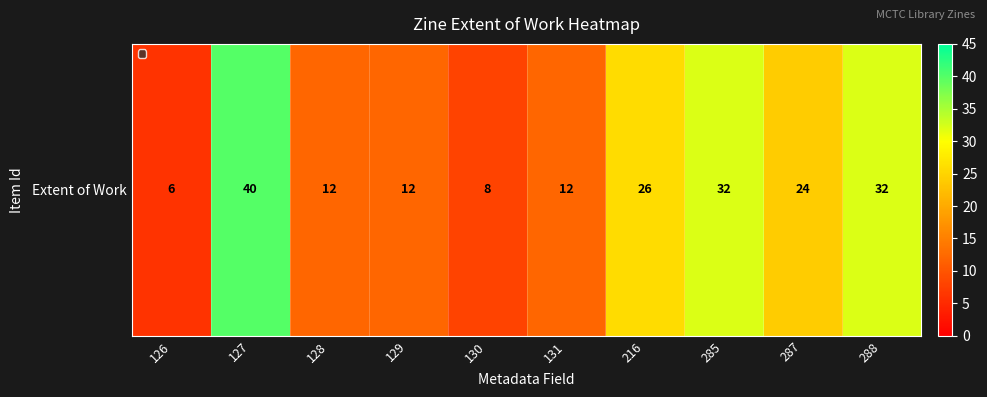

Reading left to right, what are all the values shown in this chart?

126=6	127=40	128=12	129=12	130=8	131=12	216=26	285=32	287=24	288=32